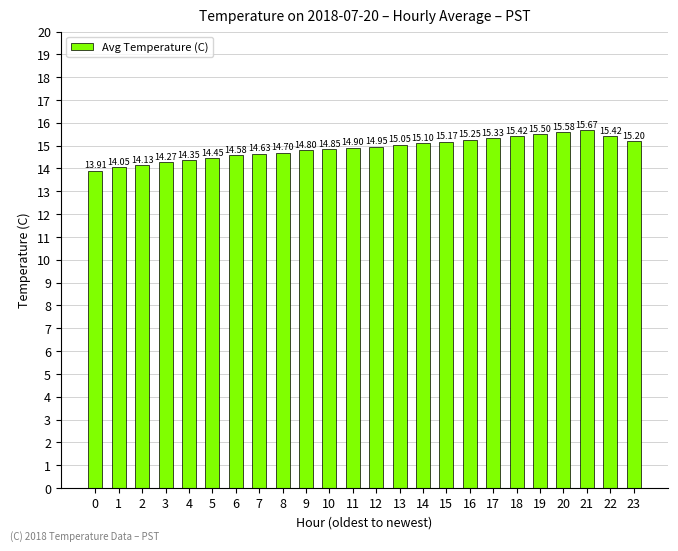

What is the maximum value shown in the chart?

15.7